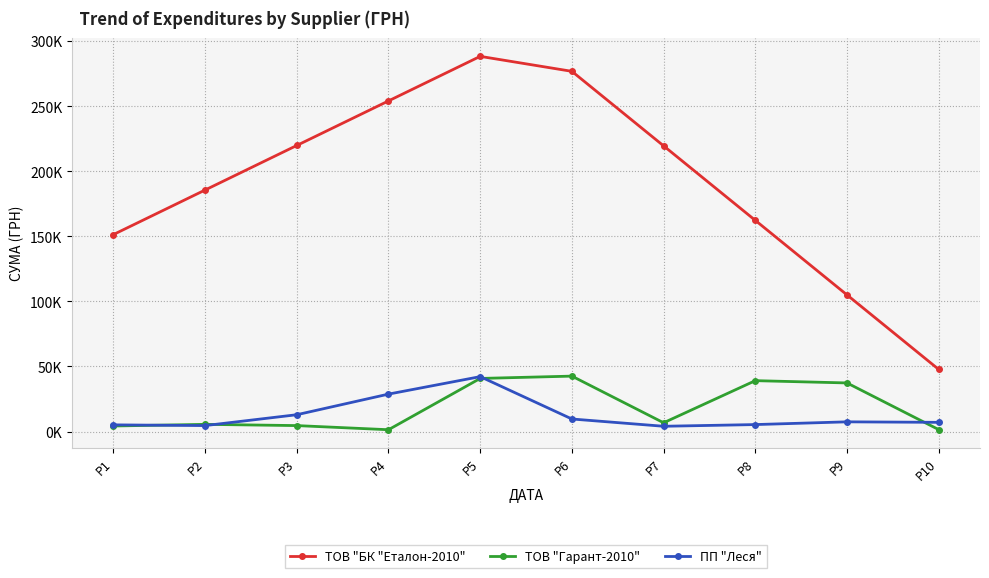

Between P4 and P6, which series saw the biggest shift?

ТОВ "Гарант-2010"